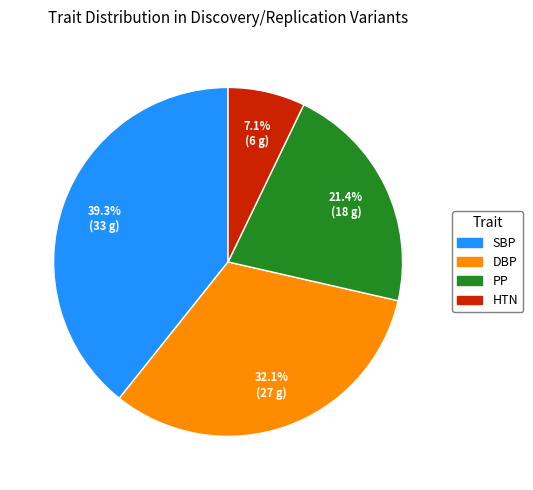

Is it true that HTN is 17% of the pie?

False